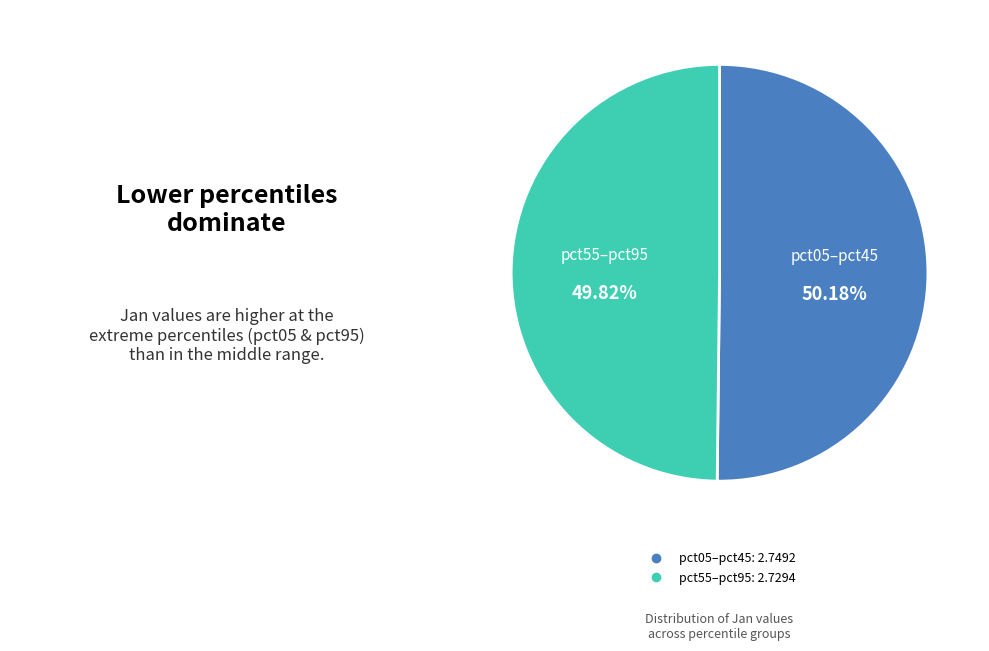

Is there any slice that represents more than half of the pie?

Yes